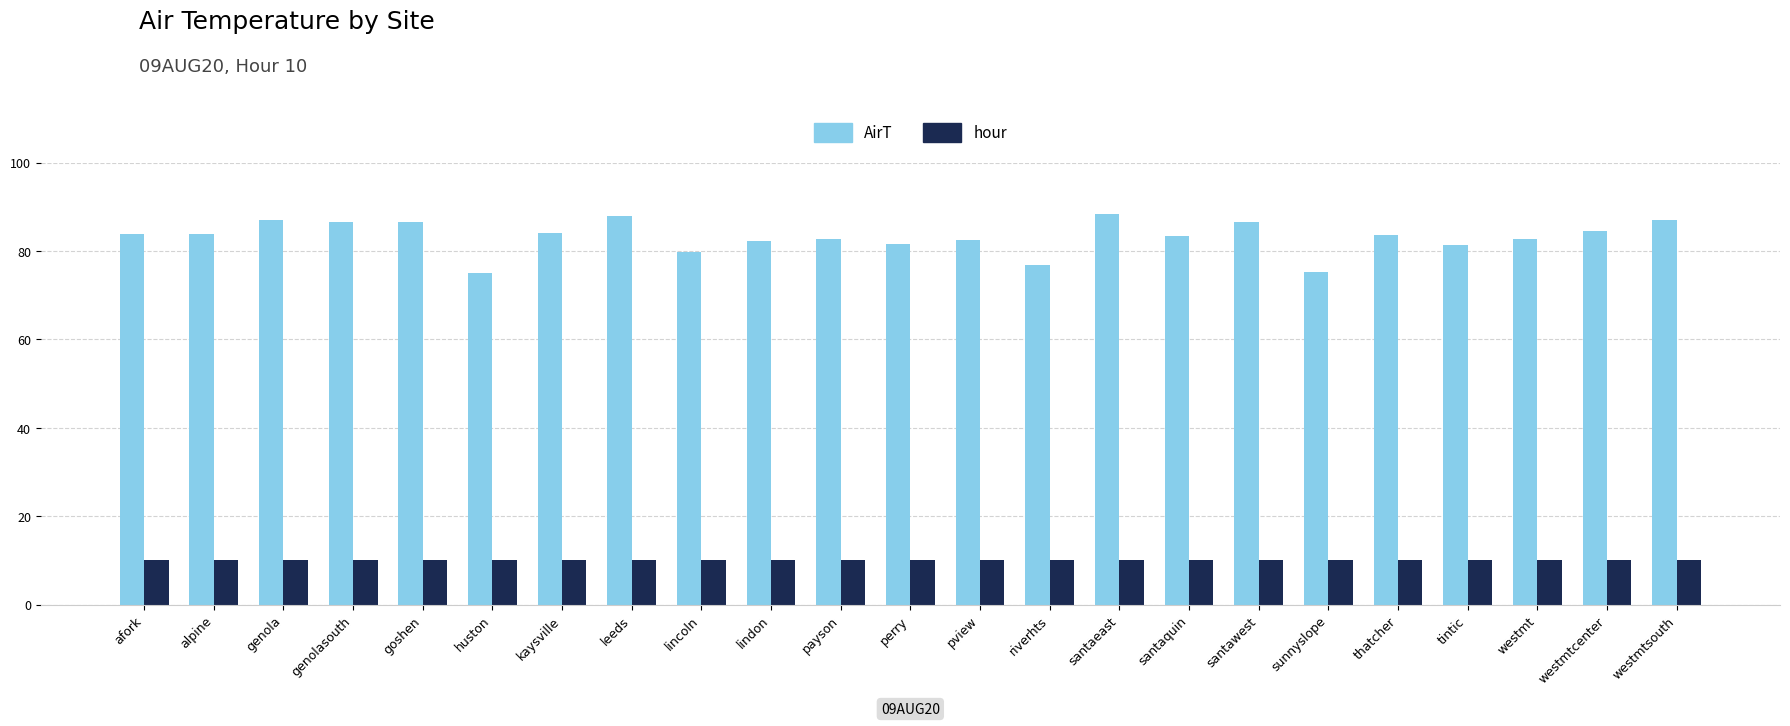

What is the highest value of the AirT series?

88.4